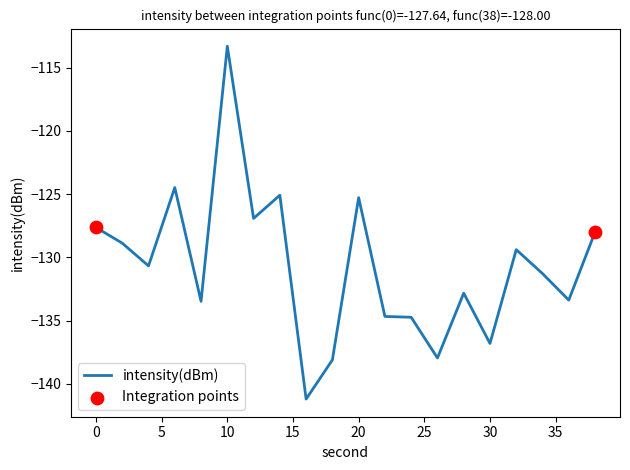

What is the difference between the maximum and minimum values?

27.9